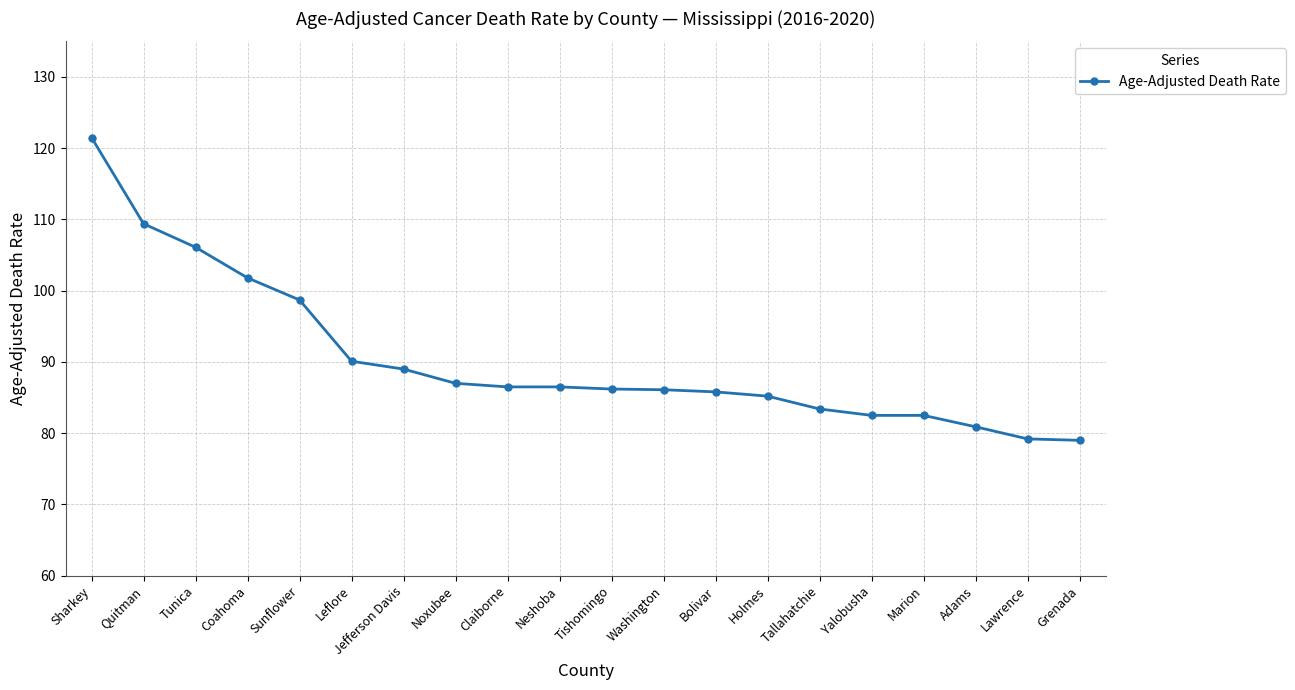

What position from the left is Leflore?

6